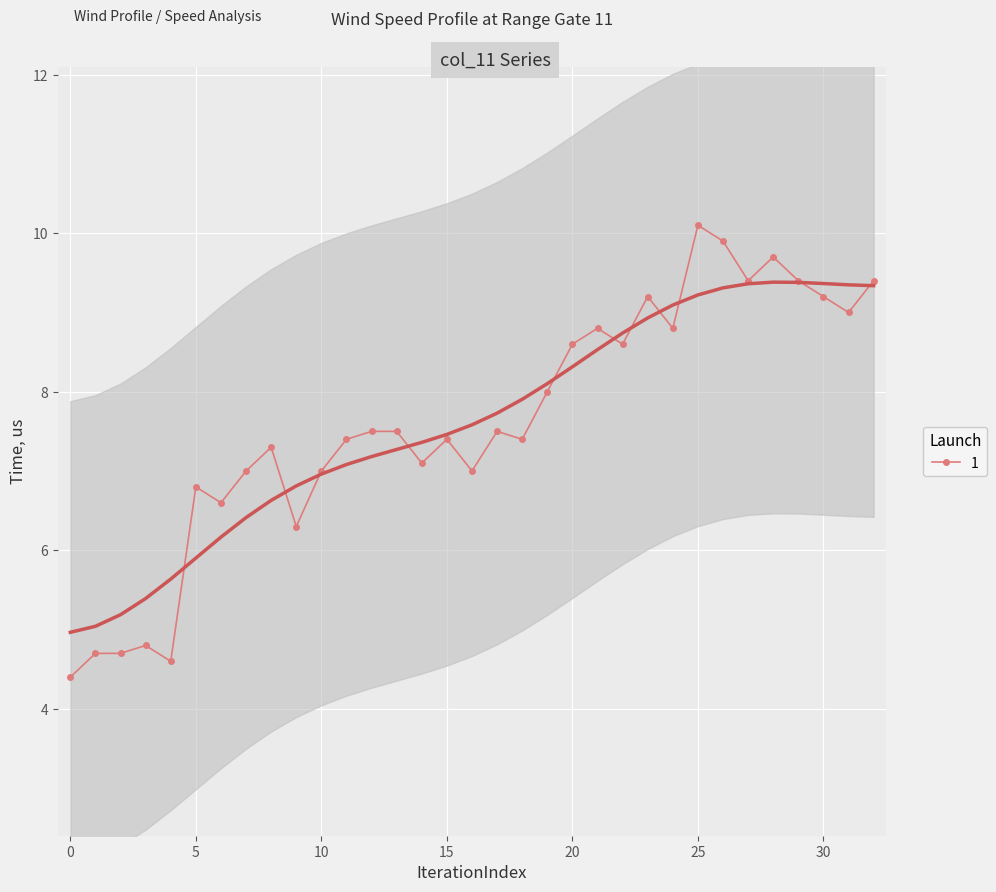

What is the highest value of the 1 series?

10.1